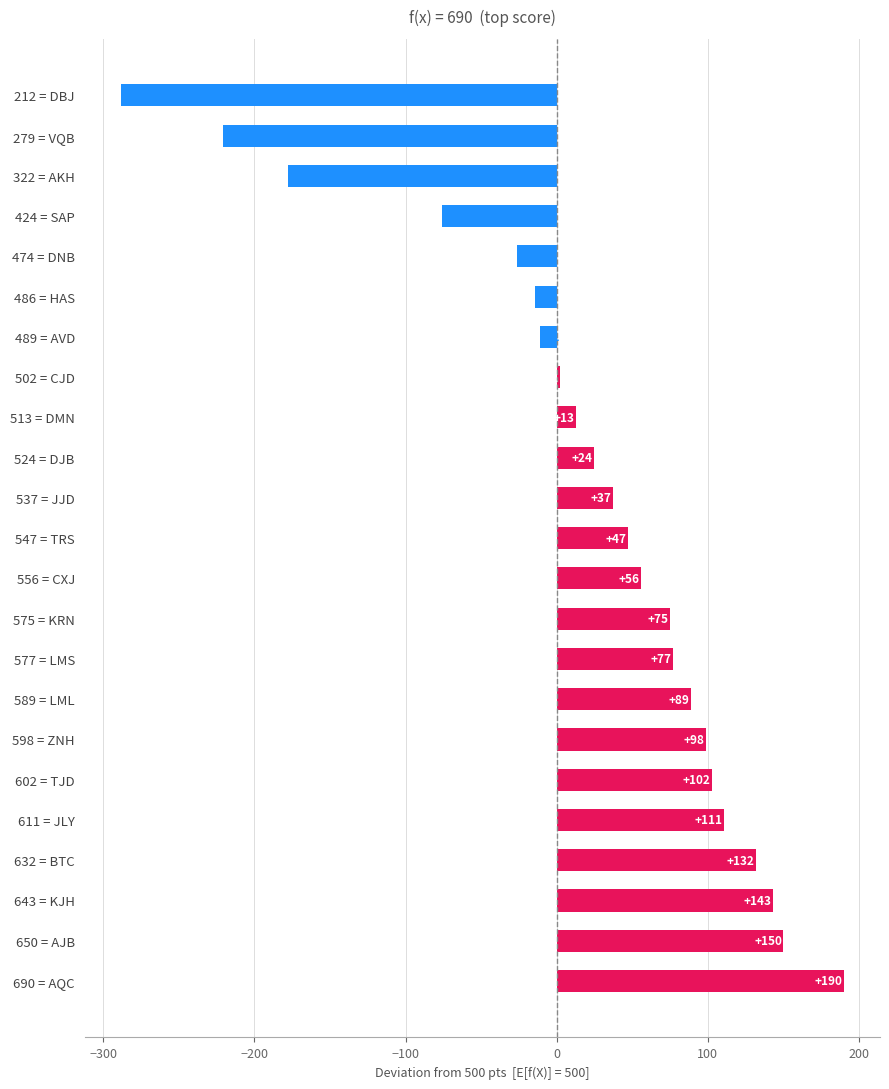

Rank the categories by value from highest to lowest.

690 = AQC, 650 = AJB, 643 = KJH, 632 = BTC, 611 = JLY, 602 = TJD, 598 = ZNH, 589 = LML, 577 = LMS, 575 = KRN, 556 = CXJ, 547 = TRS, 537 = JJD, 524 = DJB, 513 = DMN, 502 = CJD, 489 = AVD, 486 = HAS, 474 = DNB, 424 = SAP, 322 = AKH, 279 = VQB, 212 = DBJ